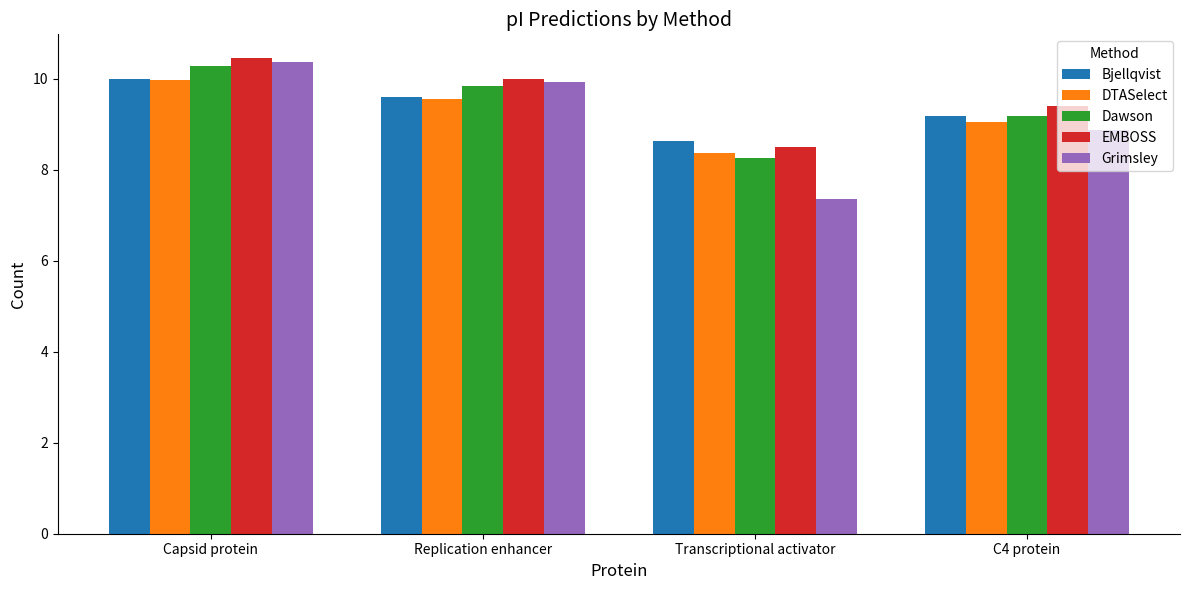

Reading left to right, transcribe all the data shown in this chart.

Bjellqvist: 10.0	9.6	8.6	9.2
DTASelect: 10.0	9.6	8.4	9.0
Dawson: 10.3	9.8	8.3	9.2
EMBOSS: 10.5	10.0	8.5	9.4
Grimsley: 10.4	9.9	7.4	8.9